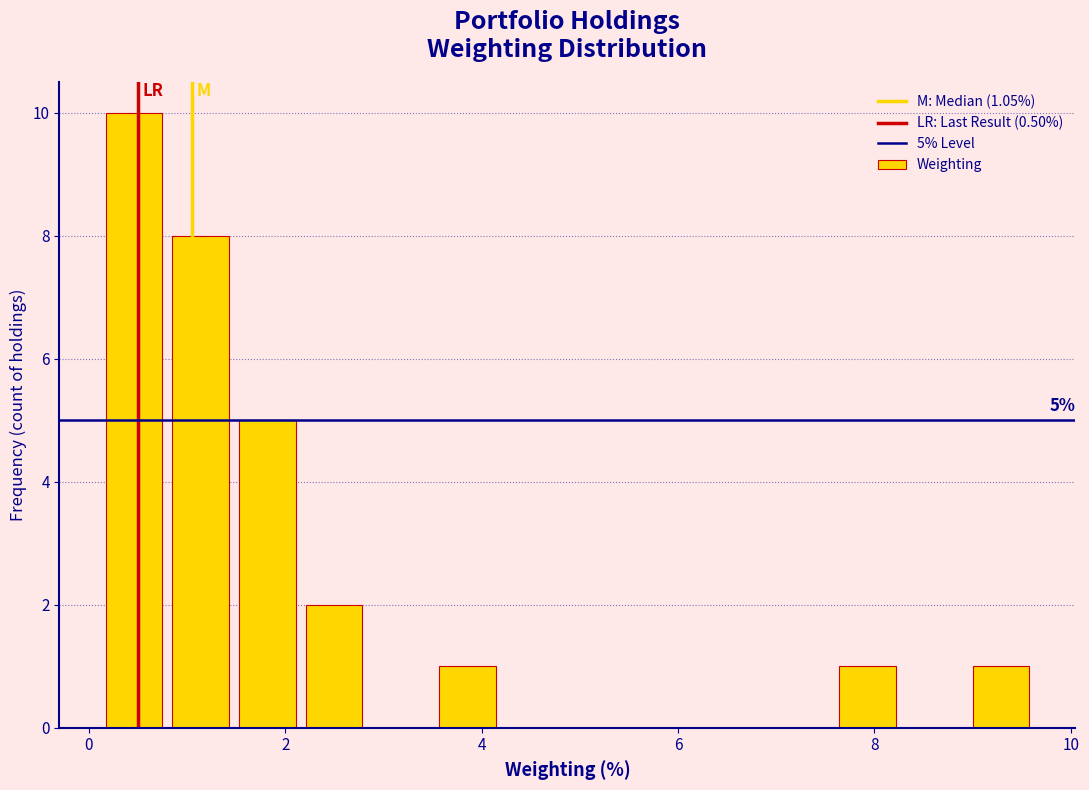

Around what value on the x-axis is the tallest bar? Give the approximate position of its centre, as read against the axis.

0.4